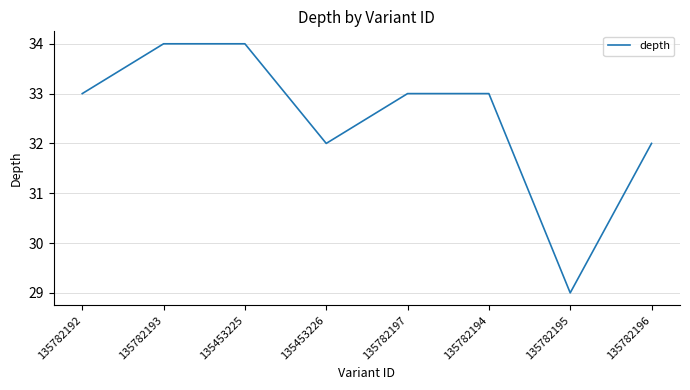

Does the chart have visible grid lines?

Yes